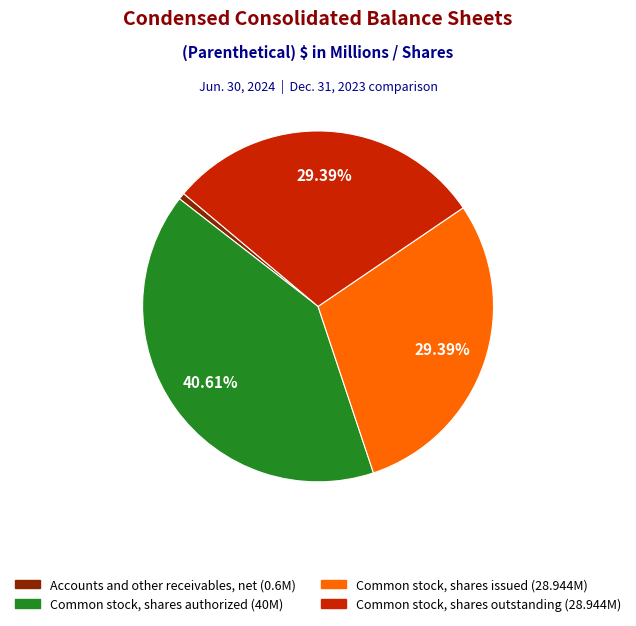

How many slices are in this pie chart?

4